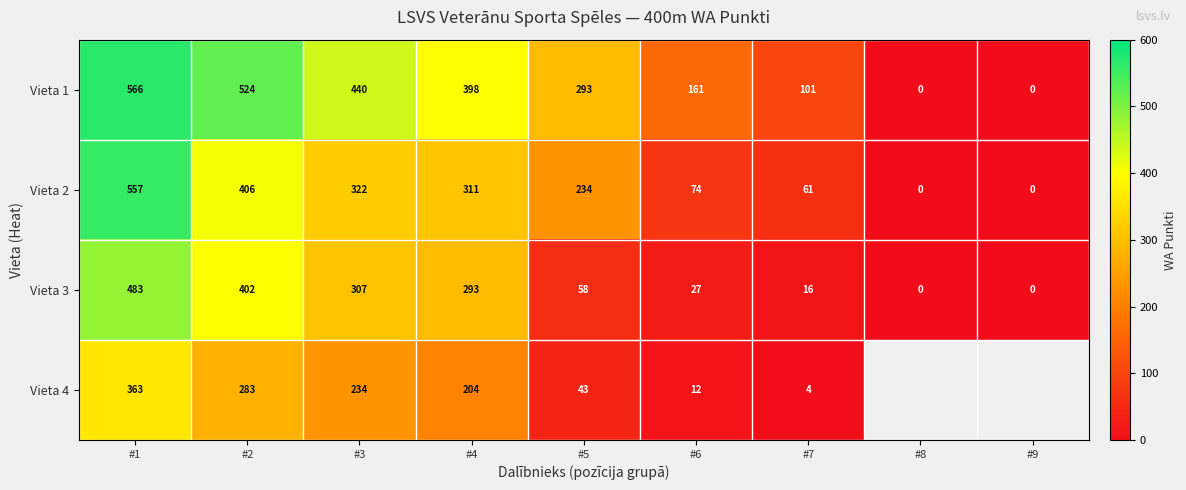

How many series are shown in this chart?

4